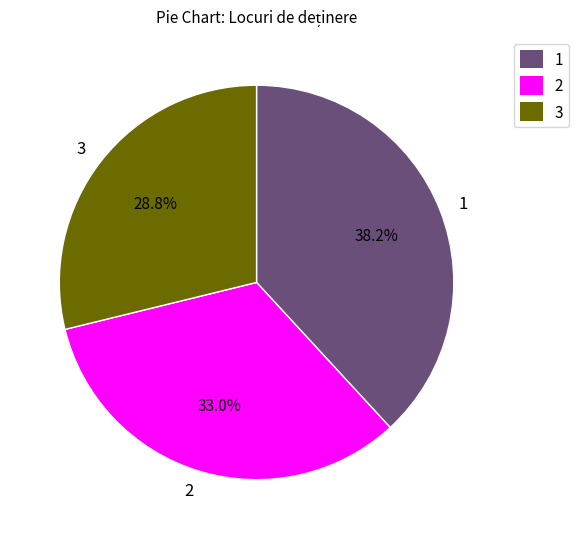

How much of the chart is everything except 2?

67.0%